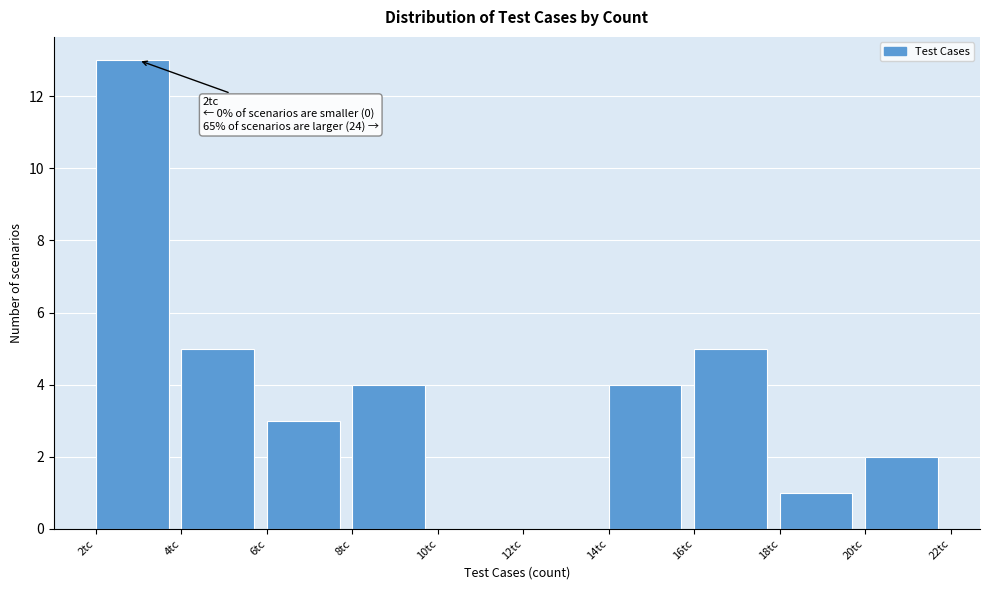

Which range on the x-axis has the tallest bar?

2 to 4